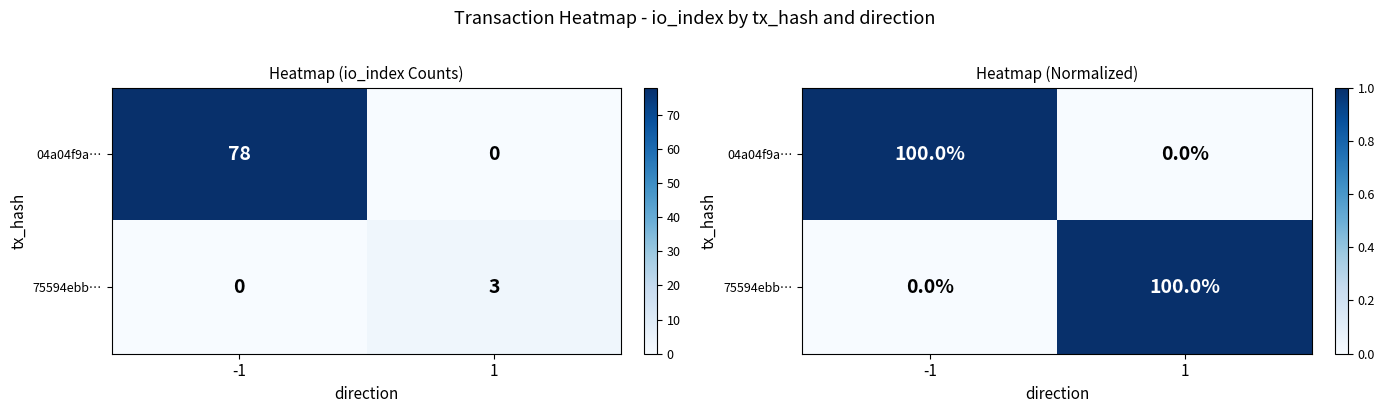

What is the difference between the 04a04f9a… values at -1 and 1?

1